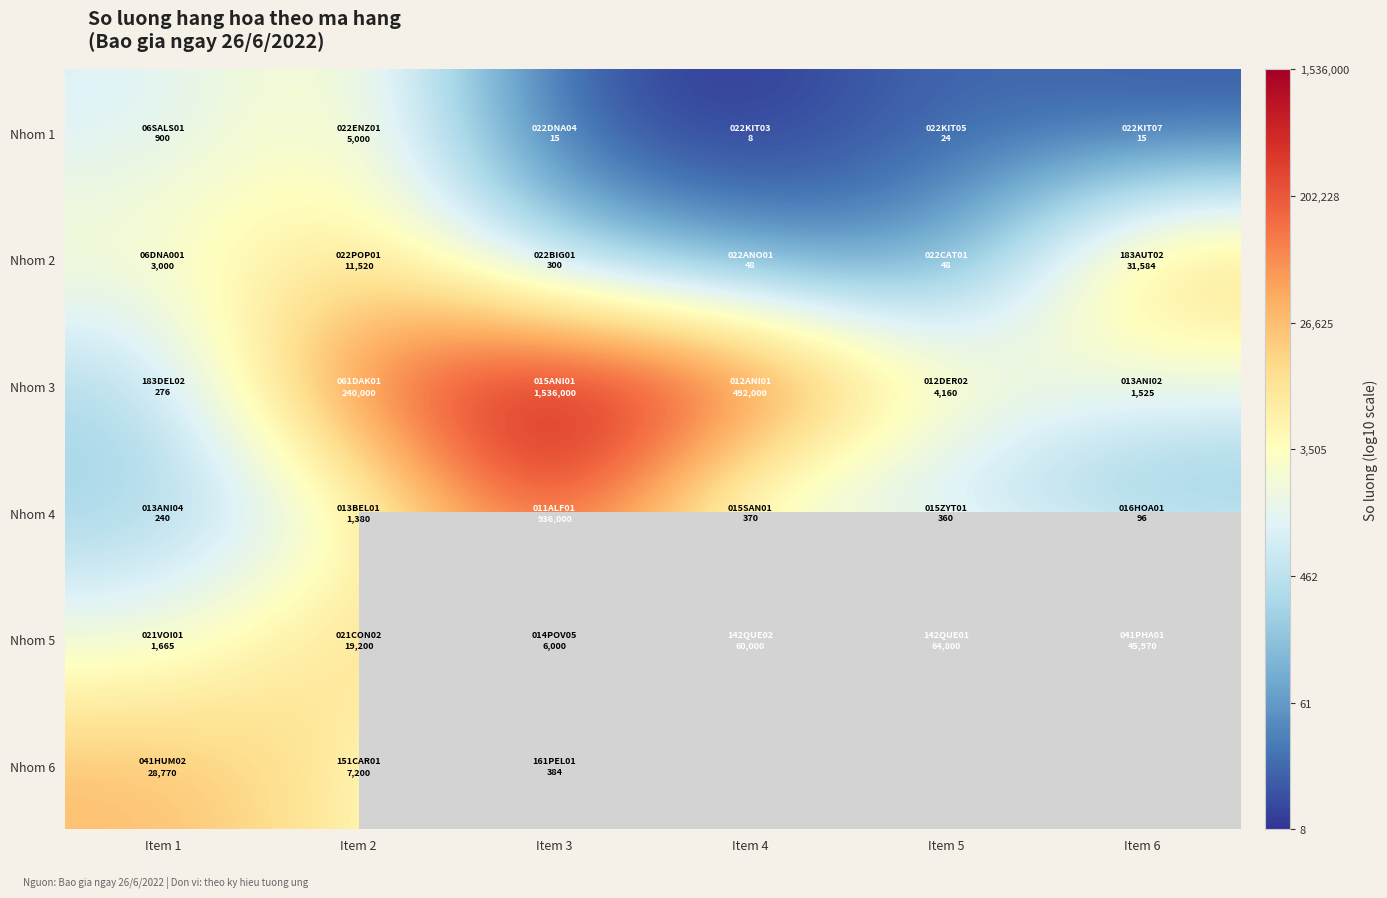

Which series changed the most between Item 1 and Item 2?

Nhom 3